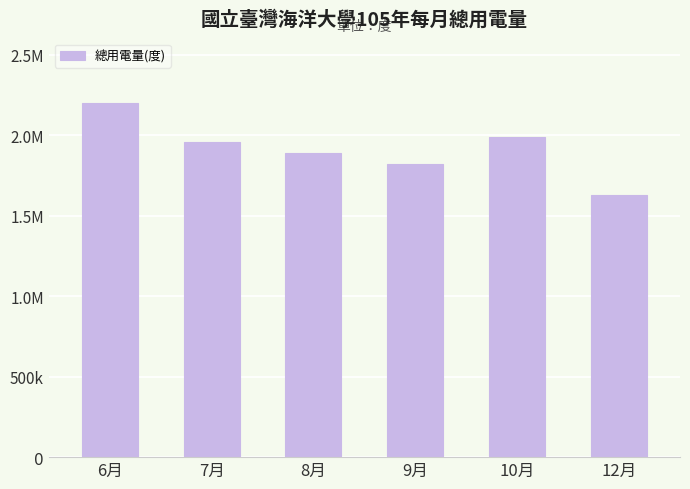

Does the chart contain any negative values?

No